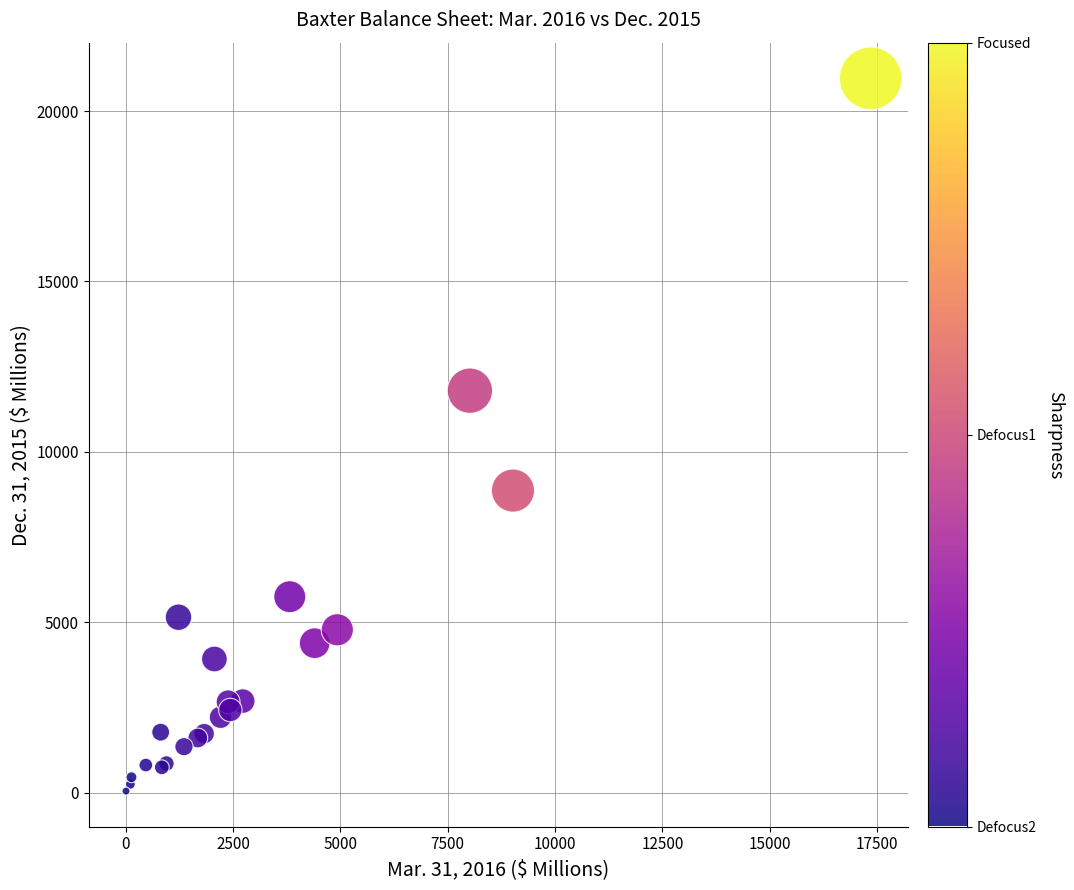

What Y value in the scatter plot is closest to 10504?

11796